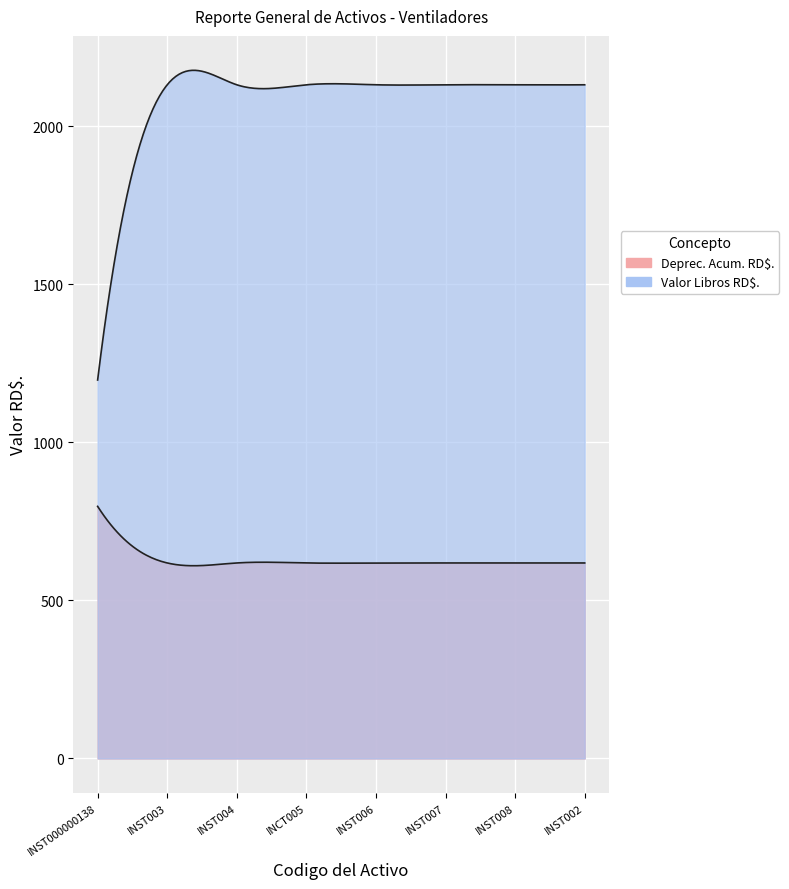

At which category does the chart reach its peak across all series?

INST003